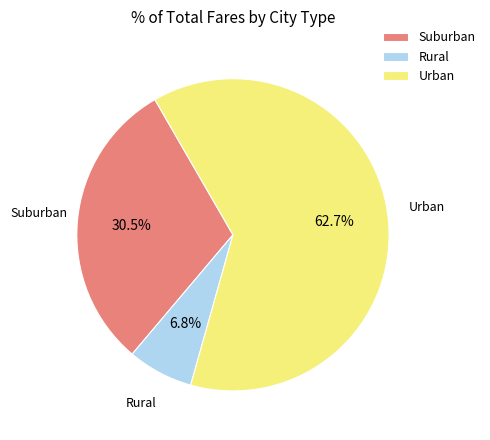

Count the number of slices in the pie.

3